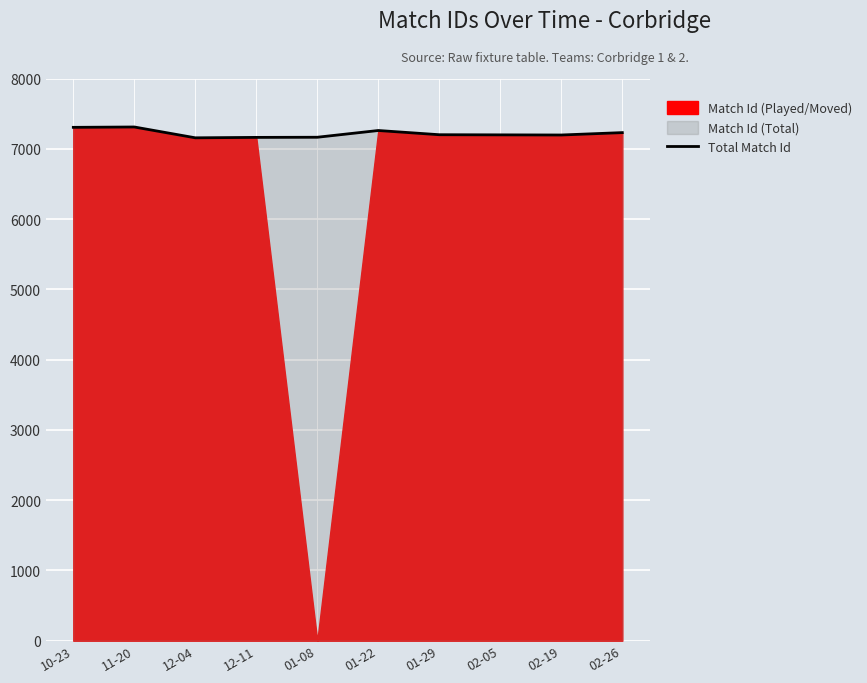

Where is the first local minimum?

12-04